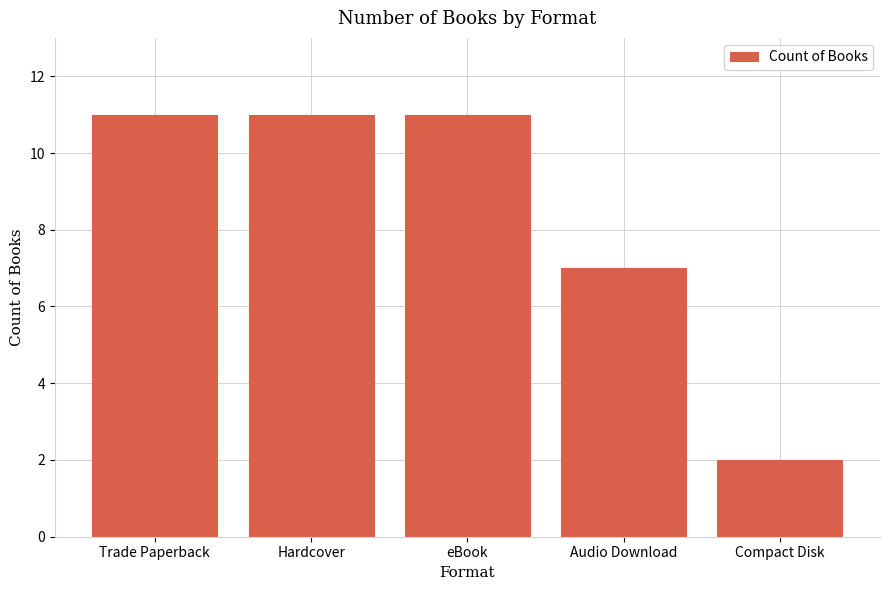

What position from the left is eBook?

3